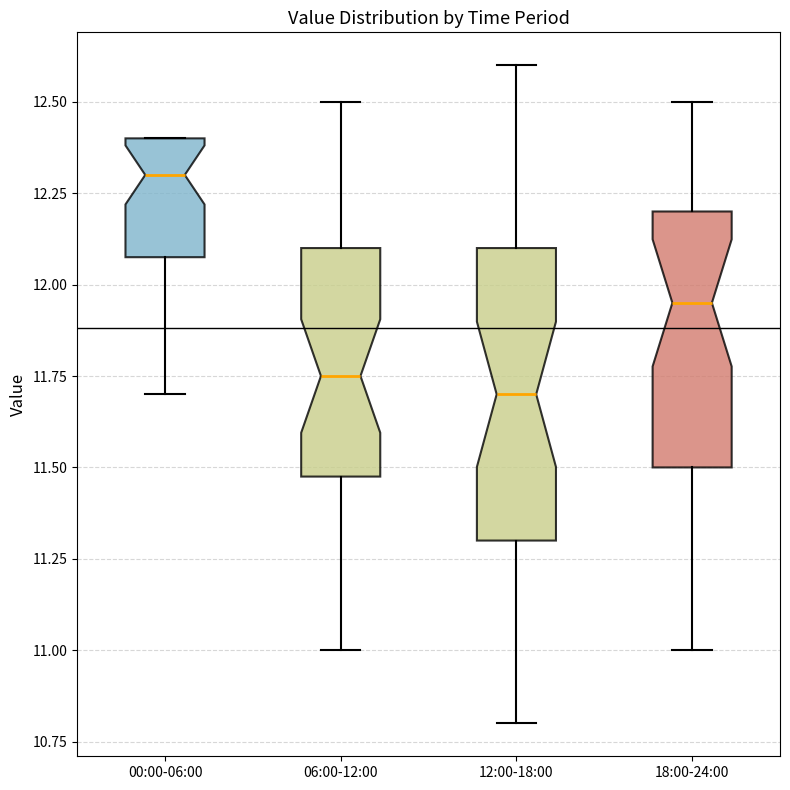

Reading left to right, read every box against the y-axis: the position of its median line, the range the box covers, and the ends of its whiskers. The values are not printed on the chart, so give them approximately, as read against the axis.

00:00-06:00: median 12.30, box 12.10 to 12.40, whiskers 11.70 to 12.40
06:00-12:00: median 11.75, box 11.50 to 12.10, whiskers 11.00 to 12.50
12:00-18:00: median 11.70, box 11.30 to 12.10, whiskers 10.80 to 12.60
18:00-24:00: median 11.95, box 11.50 to 12.20, whiskers 11.00 to 12.50